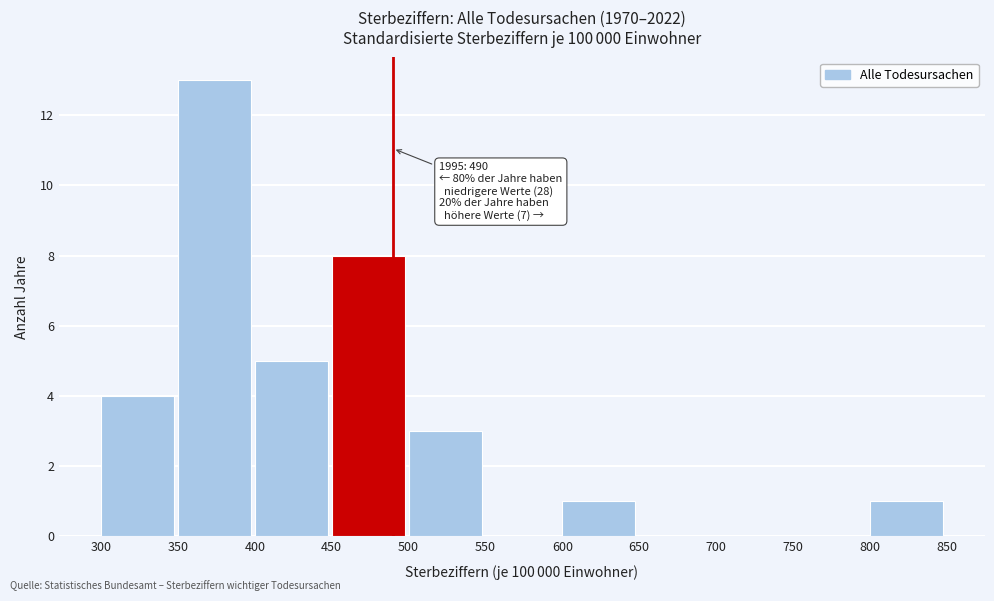

Over which range of the x-axis is the bar tallest?

350 to 400